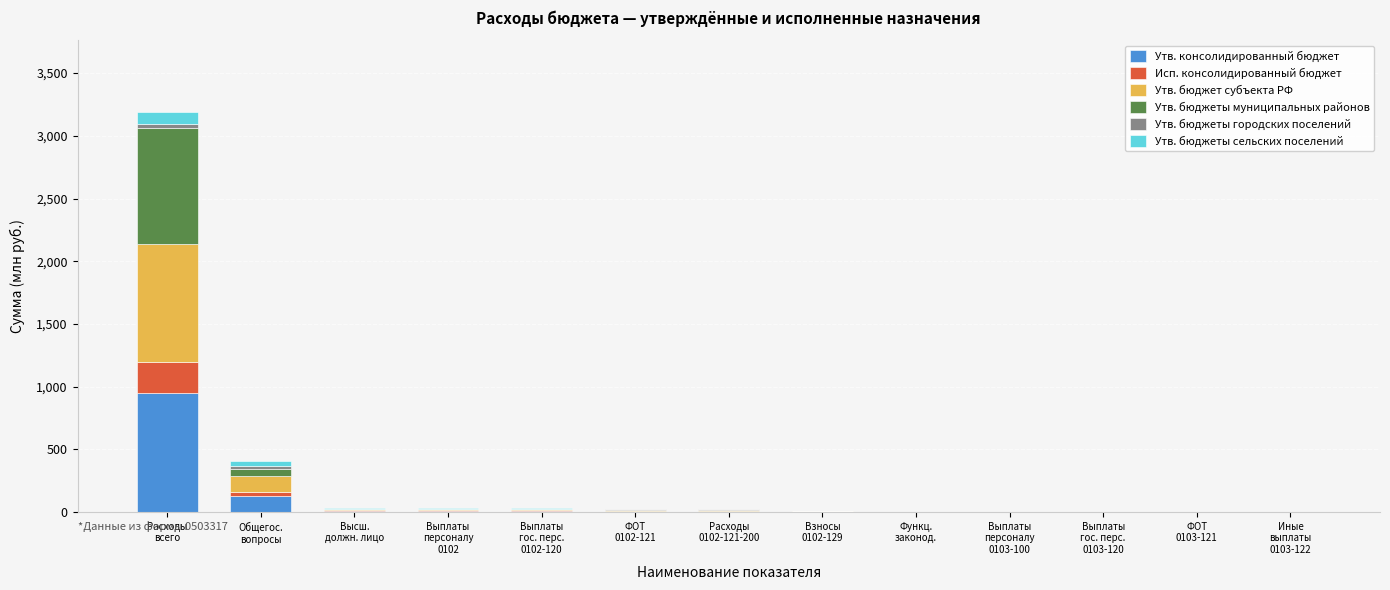

How many distinct data groups are displayed?

6